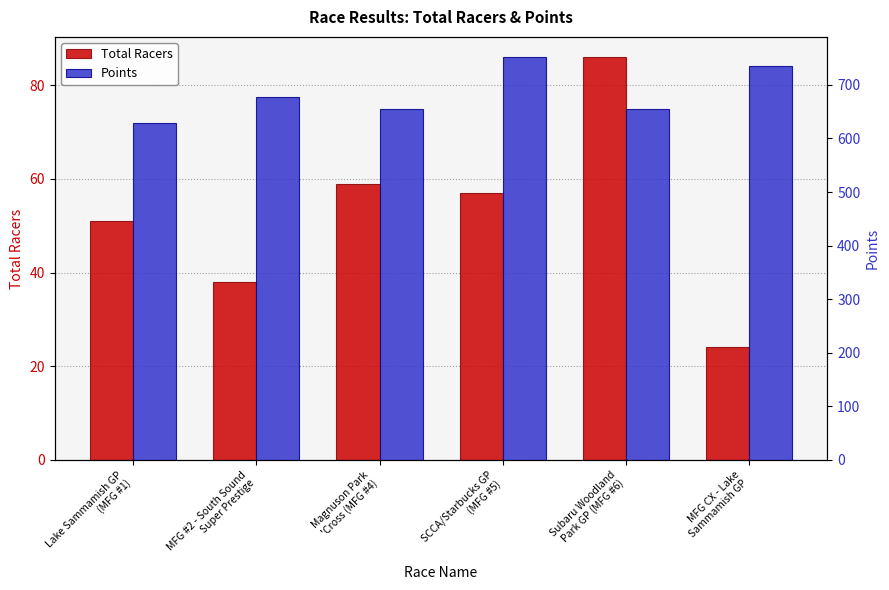

How many bars are there in each group?

2